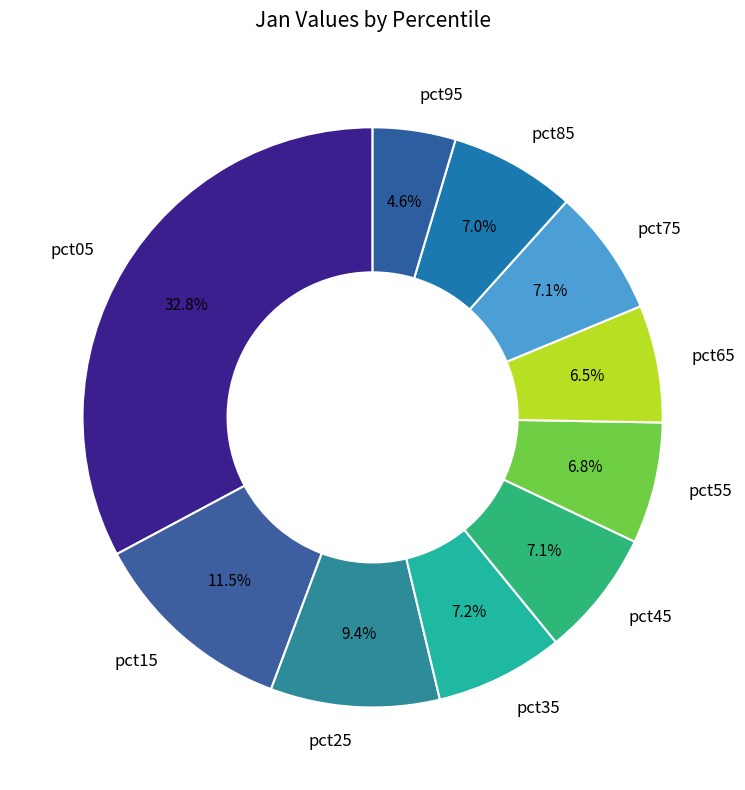

What is the largest slice in the pie chart?

pct05